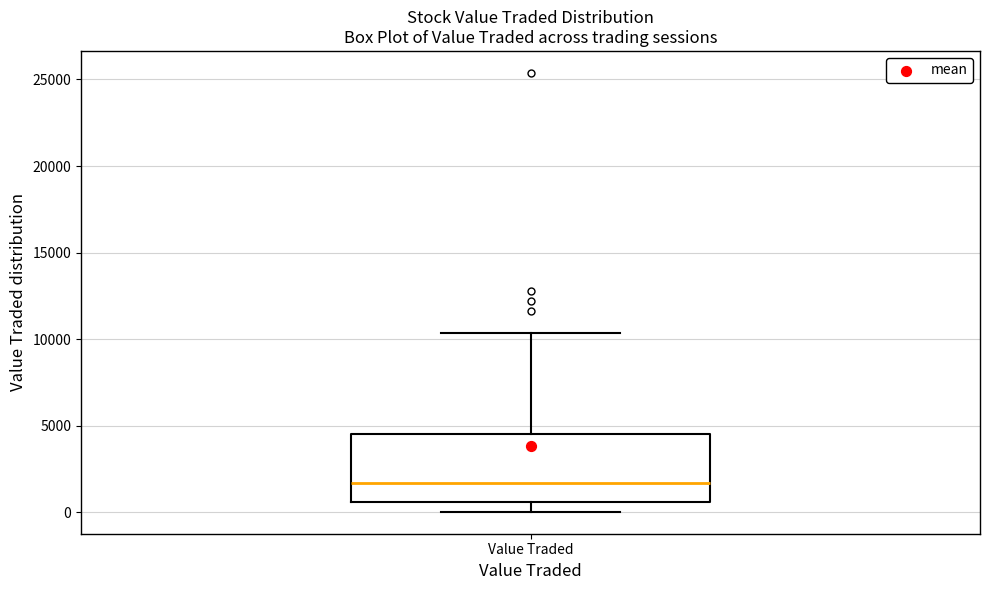

Where does the lower whisker of the box for Value Traded end on the y-axis? The values are not printed on the chart, so give them approximately, as read against the axis.

0